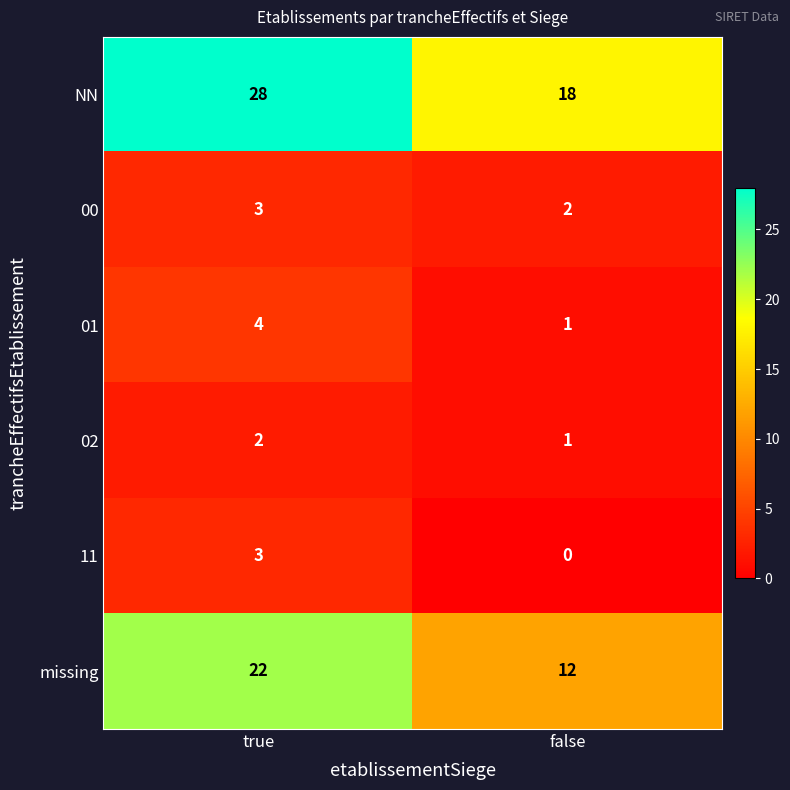

What is the spread (max minus min) of values at true?

26